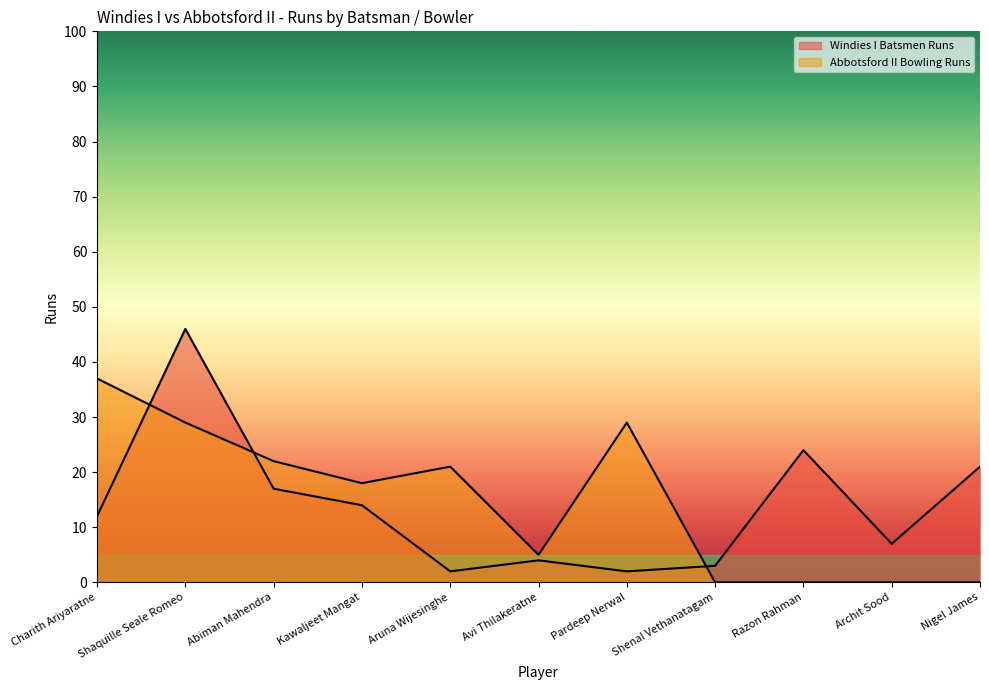

List the series in order of their overall mean, highest first.

Abbotsford II Bowling Runs, Windies I Batsmen Runs